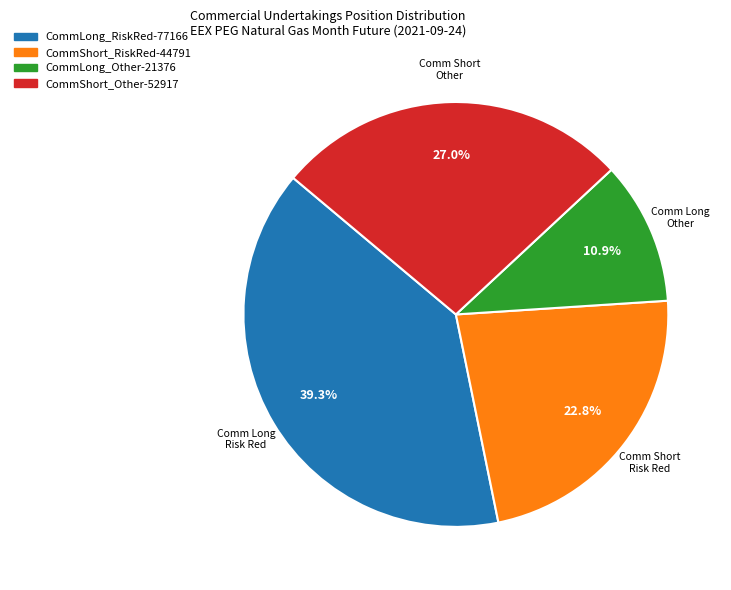

Does any single category account for the majority?

No